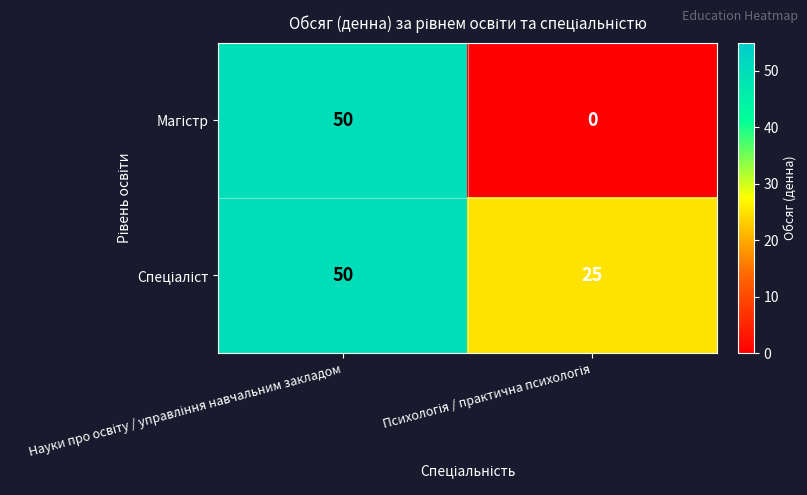

At how many categories does at least one series exceed 21?

2